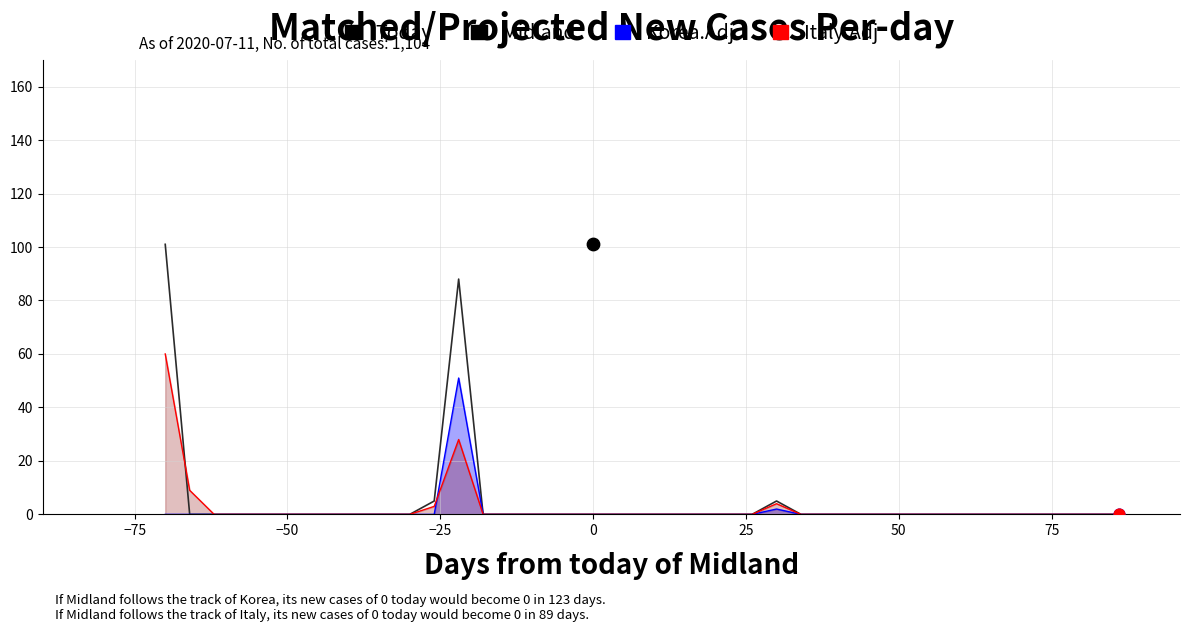

Which series reaches the maximum Y coordinate?

Midland